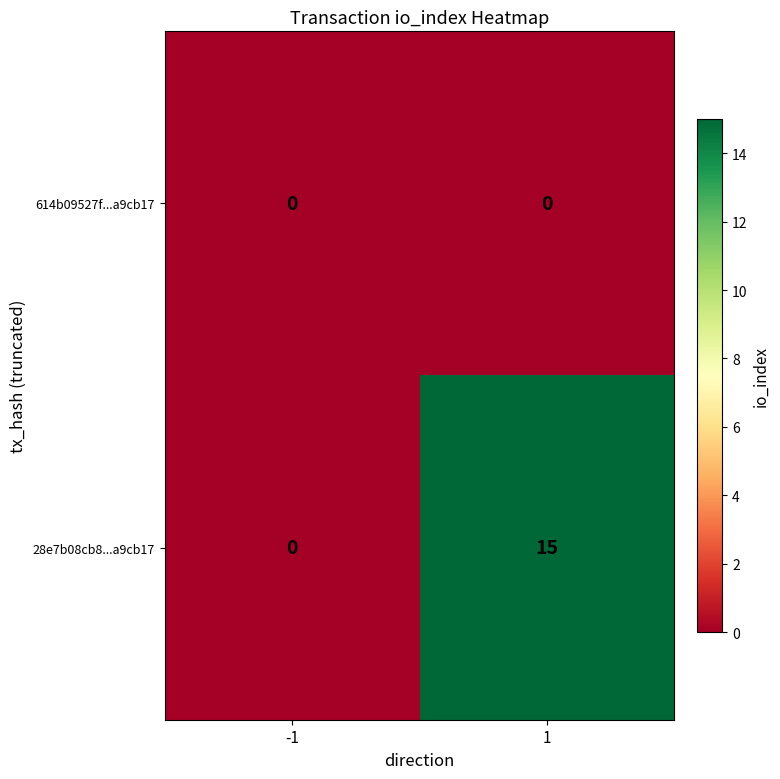

What is the total value across all series at 1?

15